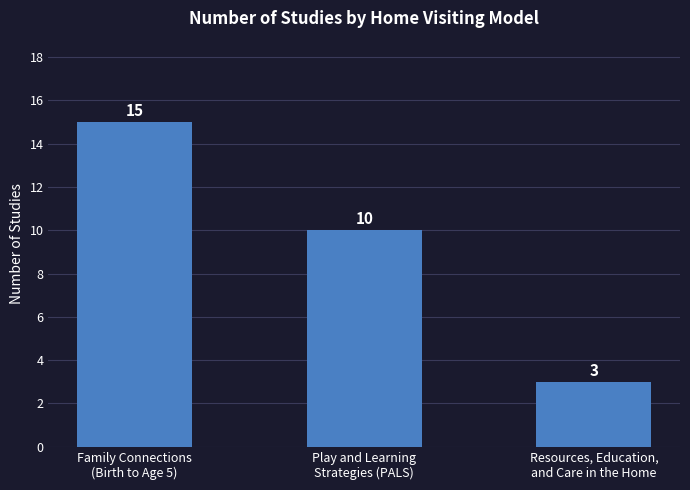

What is the value of the 3rd bar from the left?

3